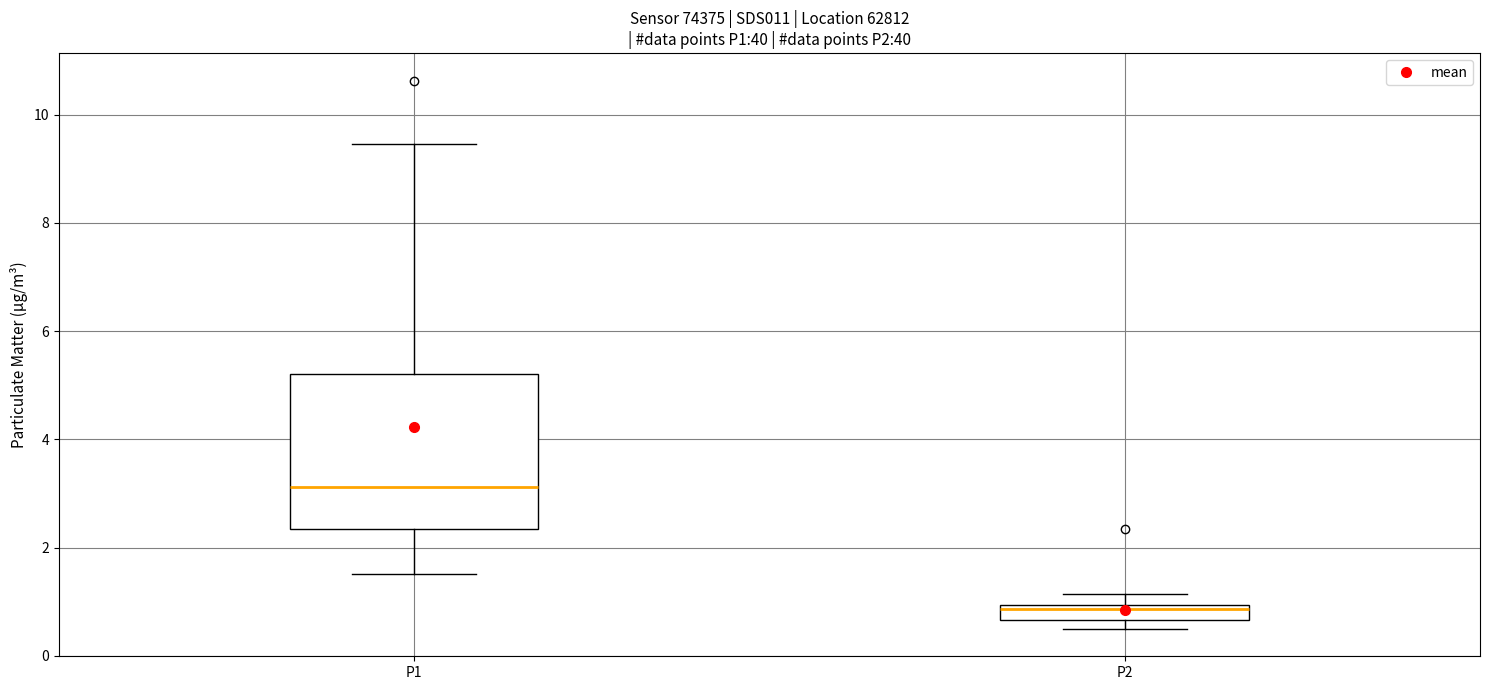

Comparing the boxes themselves (not the whiskers), which one is the tallest?

P1